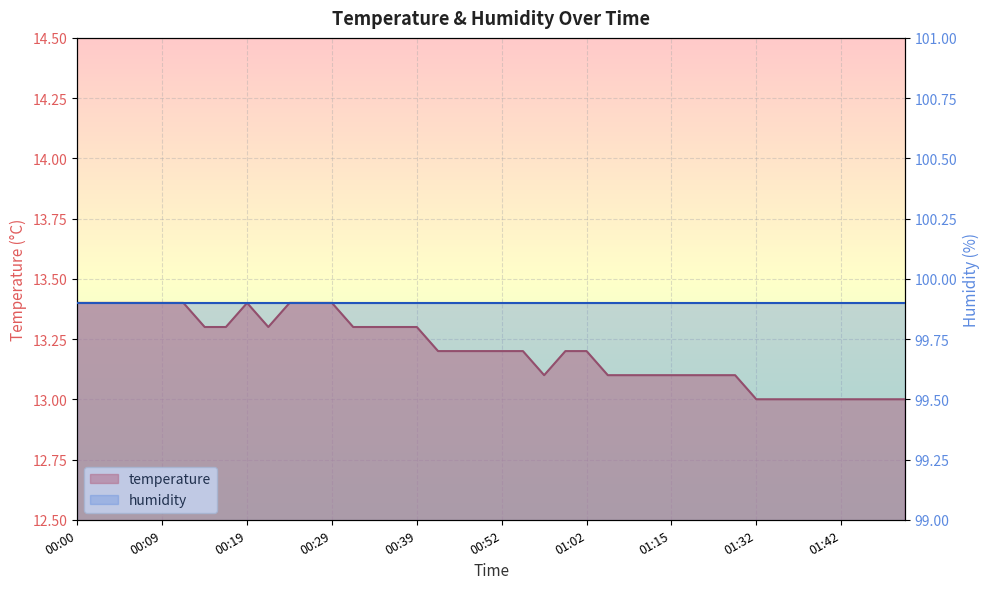

Reading left to right, transcribe all the data shown in this chart.

13.4	13.4	13.4	13.4	13.4	13.4	13.3	13.3	13.4	13.3	13.4	13.4	13.4	13.3	13.3	13.3	13.3	13.2	13.2	13.2	13.2	13.2	13.1	13.2	13.2	13.1	13.1	13.1	13.1	13.1	13.1	13.1	13.0	13.0	13.0	13.0	13.0	13.0	13.0	13.0